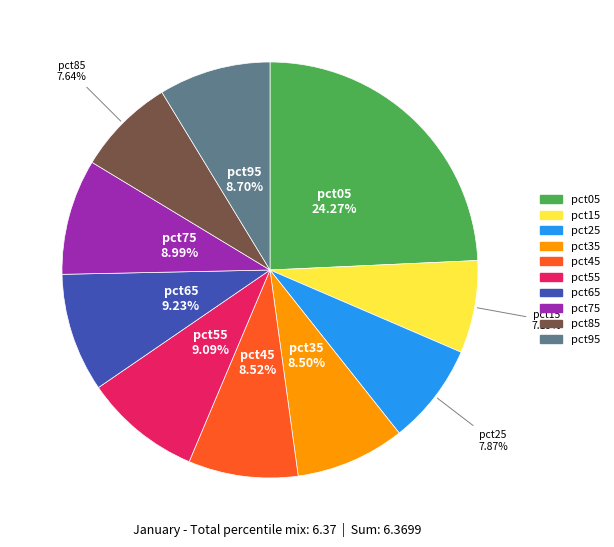

True or false: pct25 accounts for 1% of the total.

False